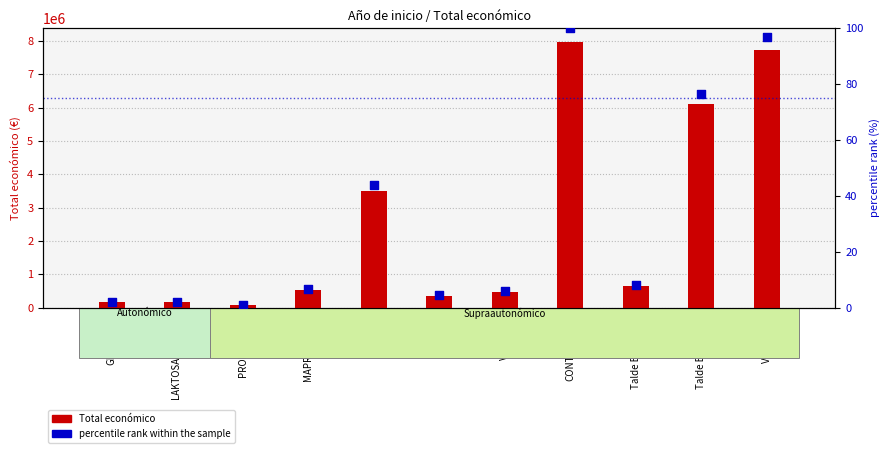

At how many categories does at least one series exceed 6489331?

2